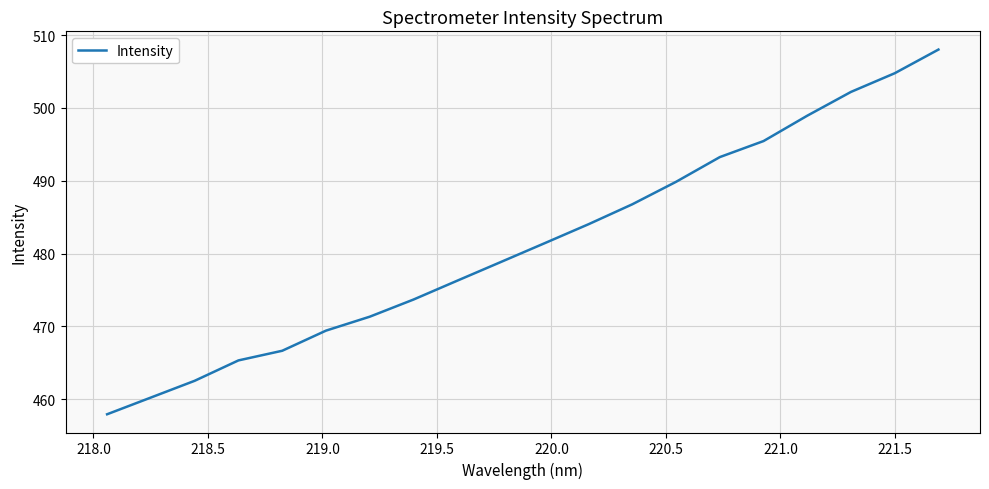

True or false: the data has more than 0 interior local peaks.

False